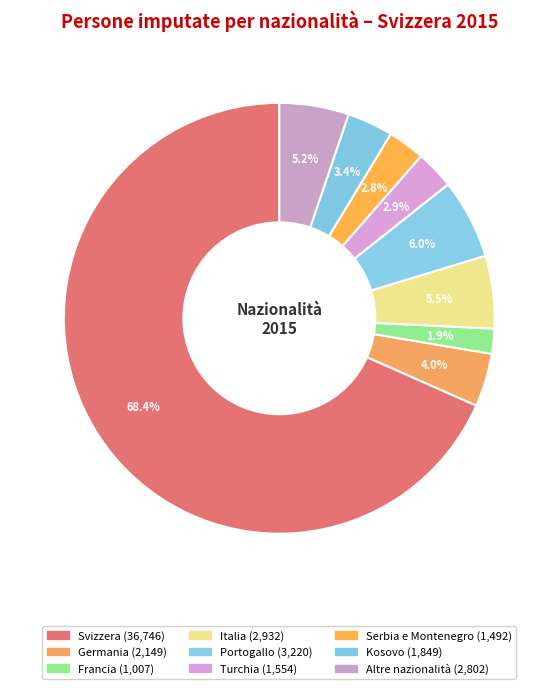

How many segments does this pie chart have?

9